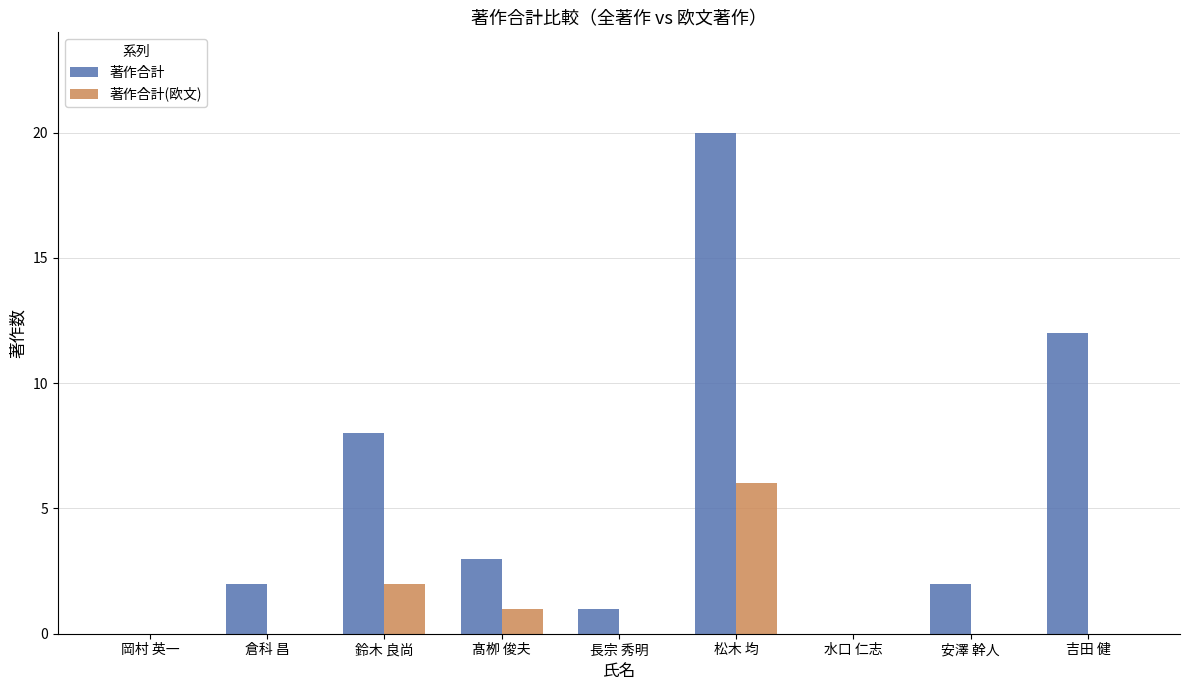

How many groups of bars are there?

9